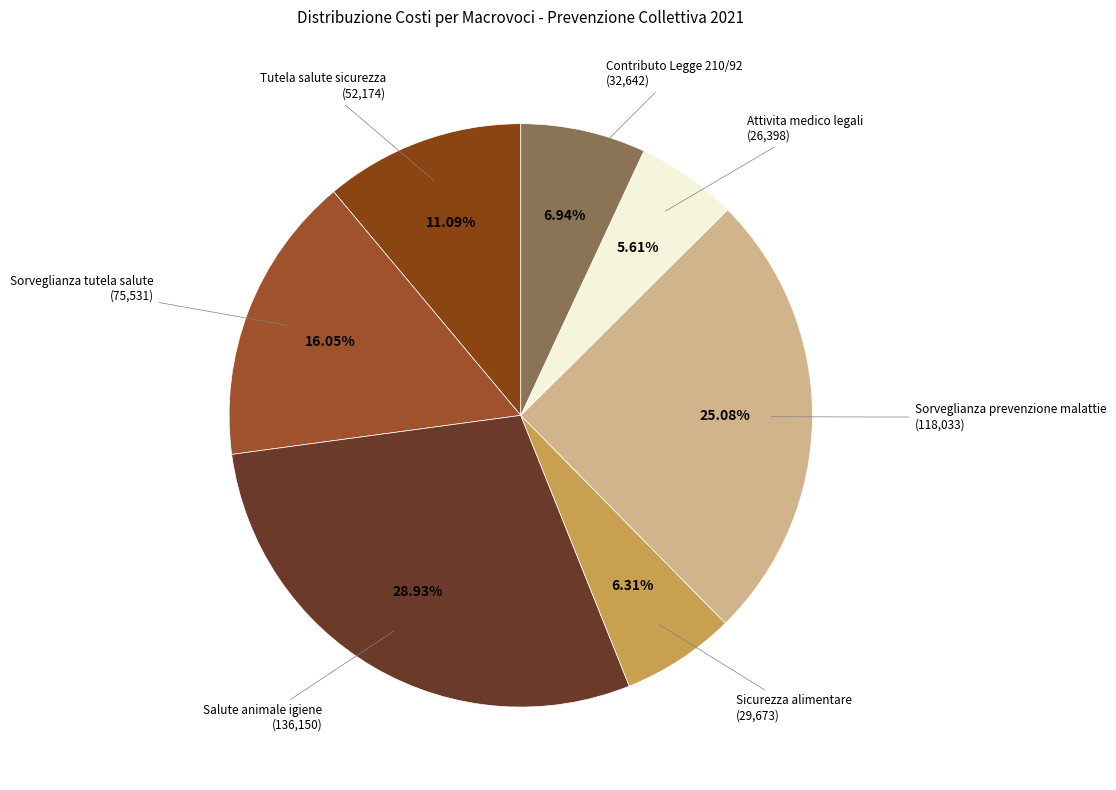

Count the number of slices in the pie.

7